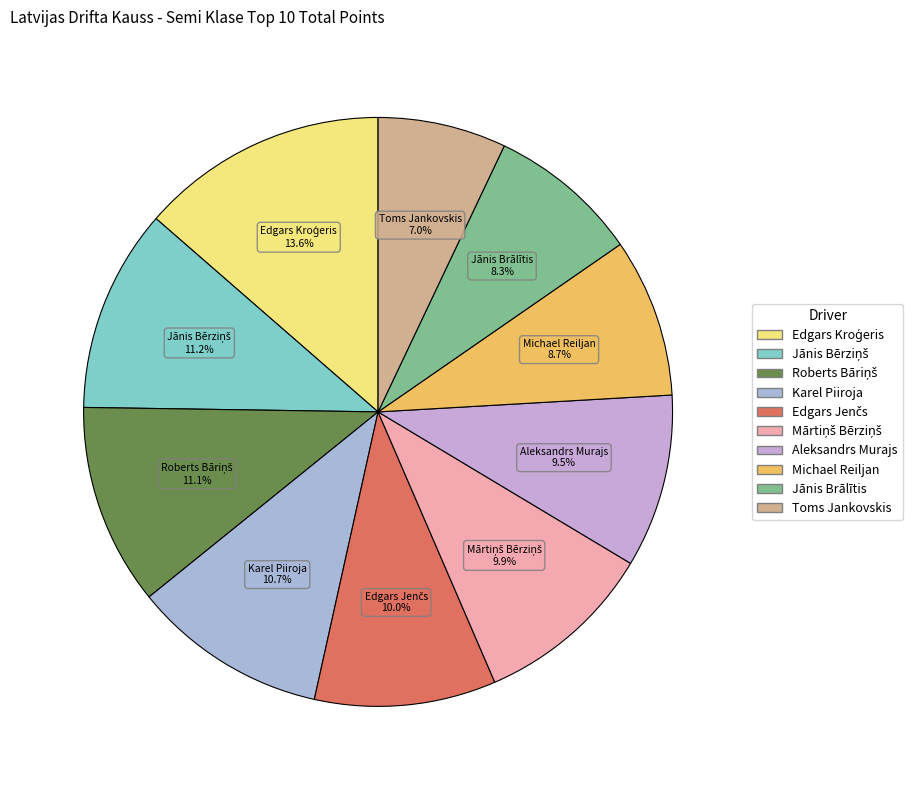

What portion of the pie excludes Jānis Brālītis?

91.7%